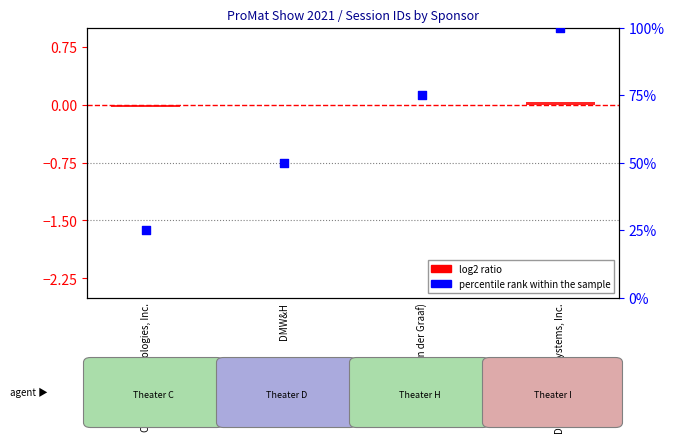

At how many categories does at least one series exceed 82?

1